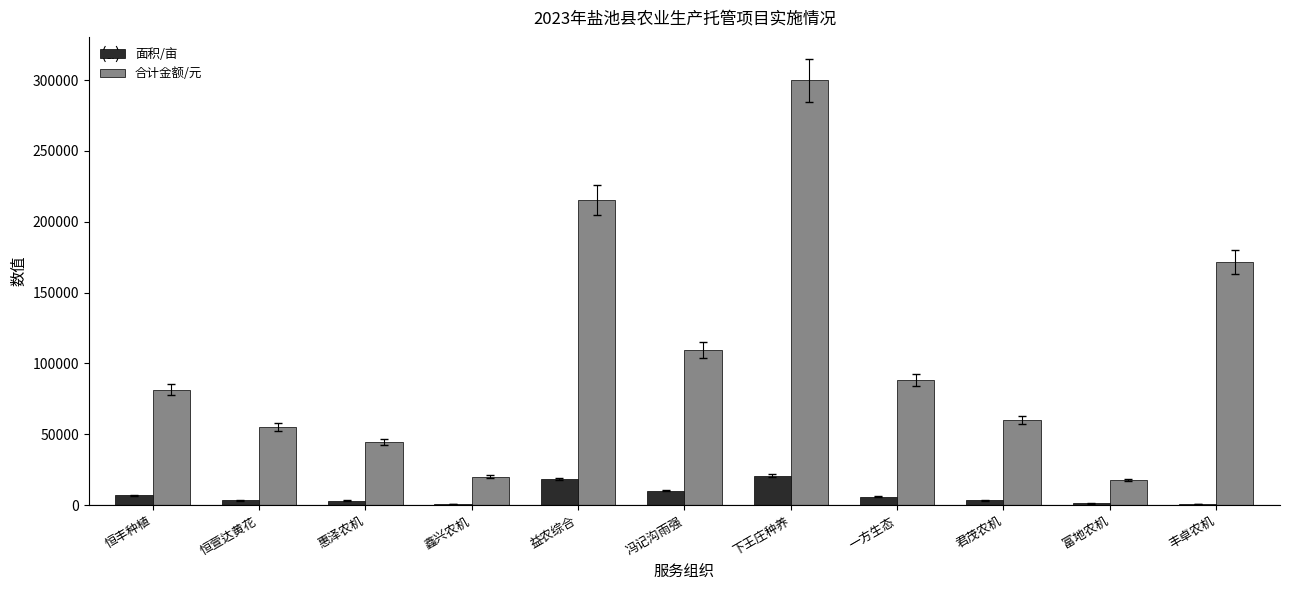

What position from the left is 惠泽农机?

3